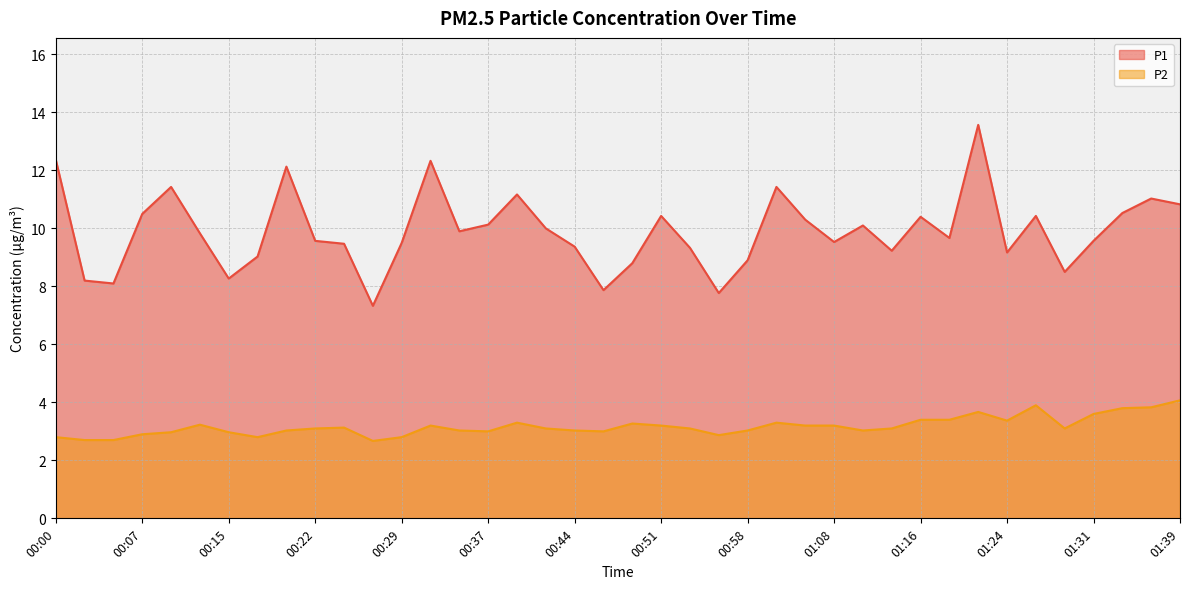

Which series has the largest total across all categories?

P1